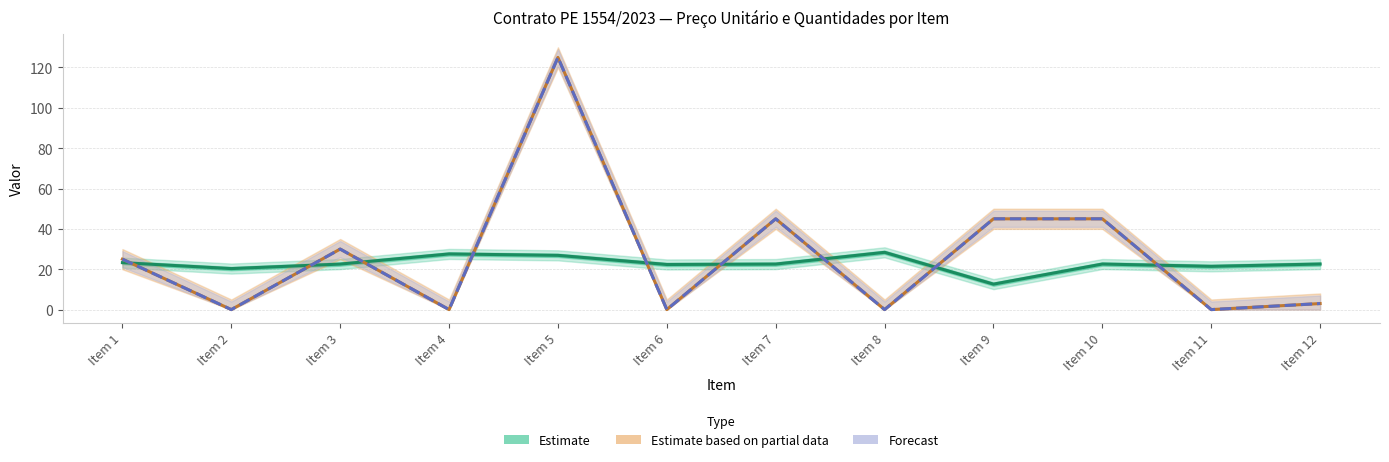

Rank the categories by Forecast value from lowest to highest.

Item 2, Item 4, Item 6, Item 8, Item 11, Item 12, Item 1, Item 3, Item 7, Item 9, Item 10, Item 5